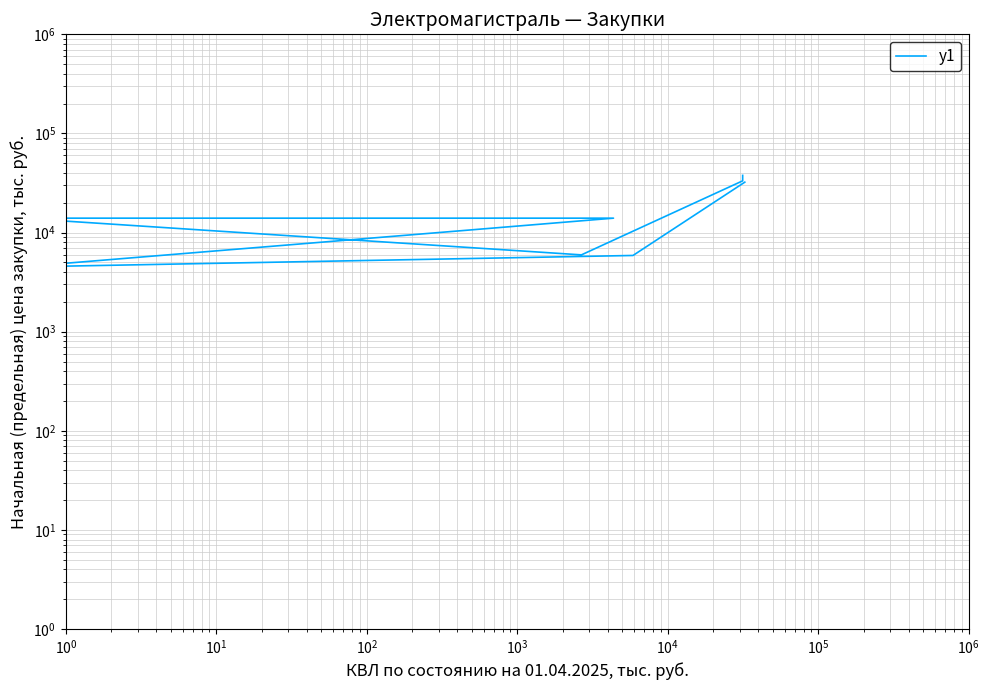

Does the chart display data point markers on the line(s)?

No